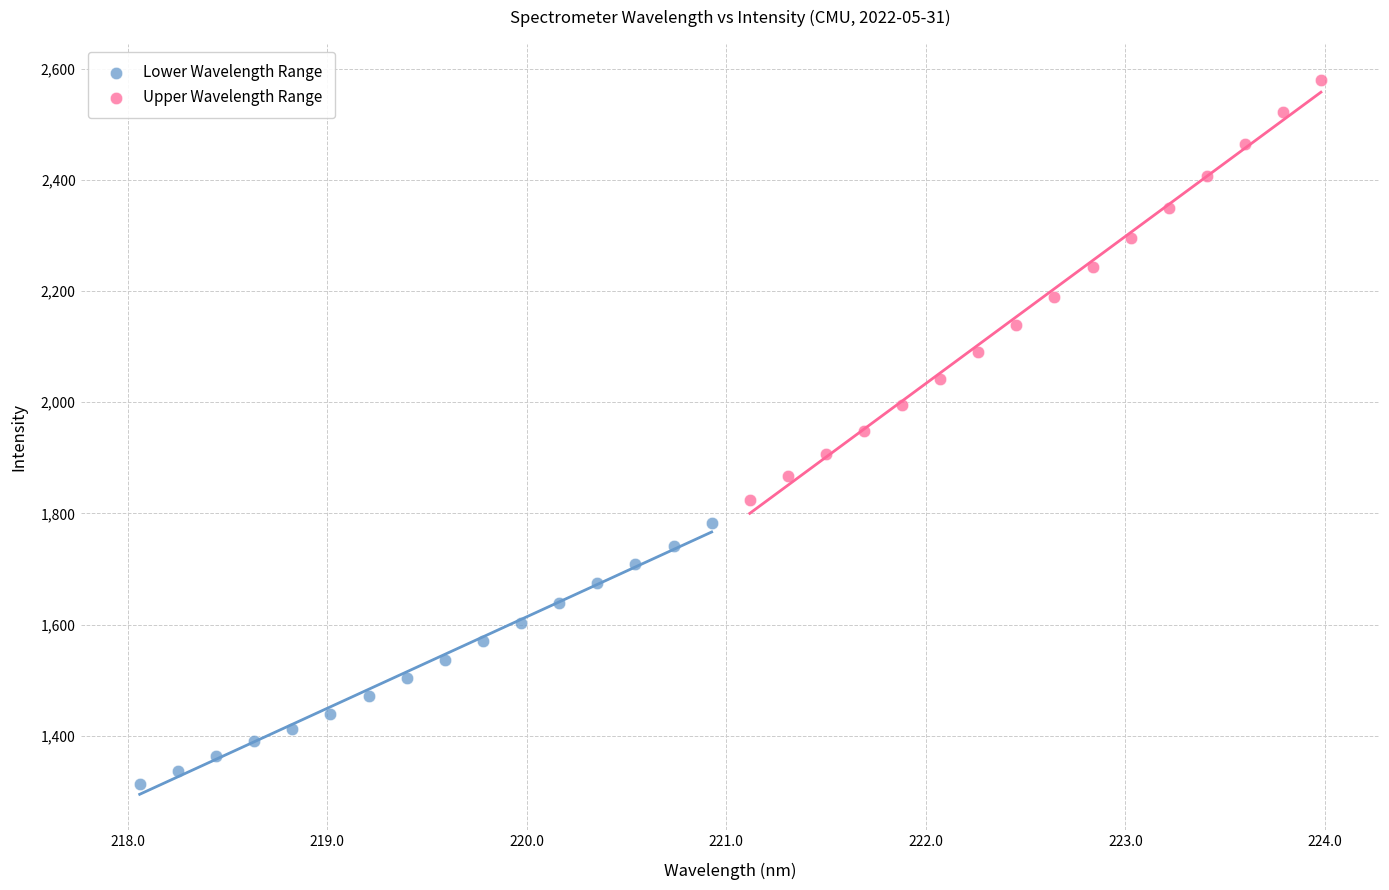

Which series has the widest spread of Y values?

Upper Wavelength Range